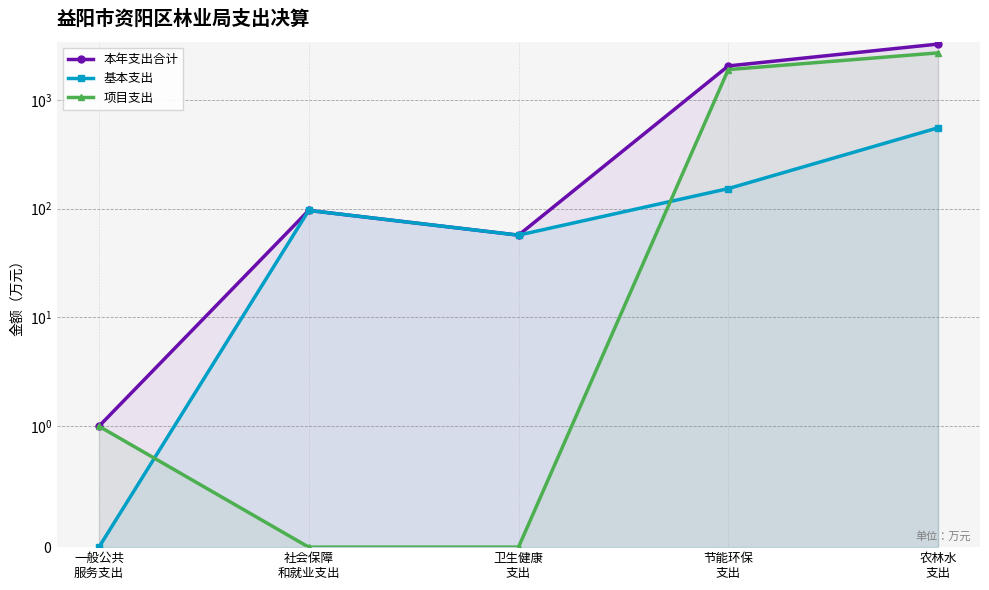

True or false: 本年支出合计 and 基本支出 cross at least once.

False